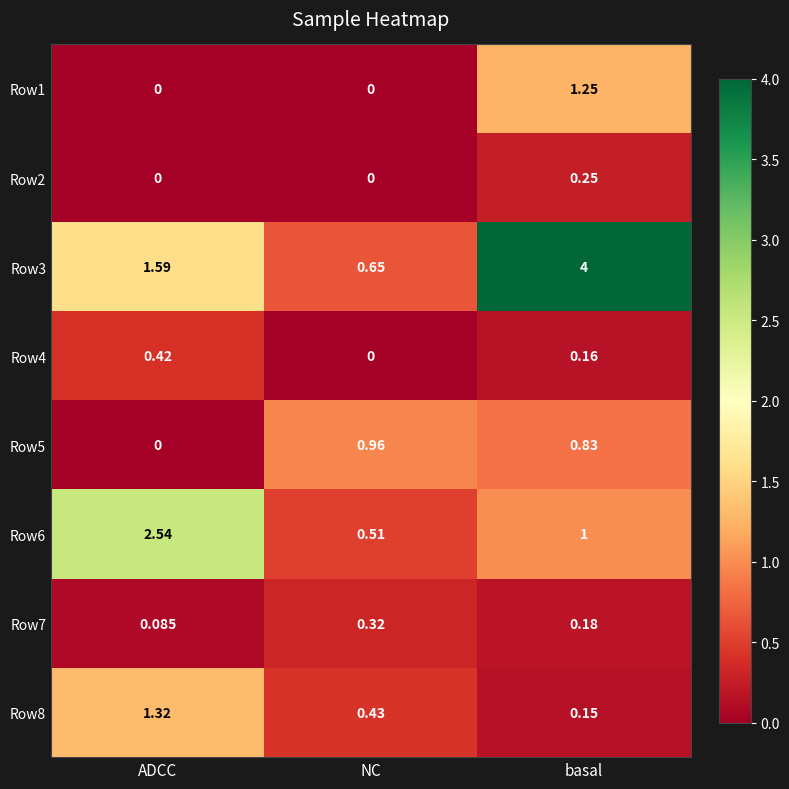

Which series has the largest total across all categories?

Row3